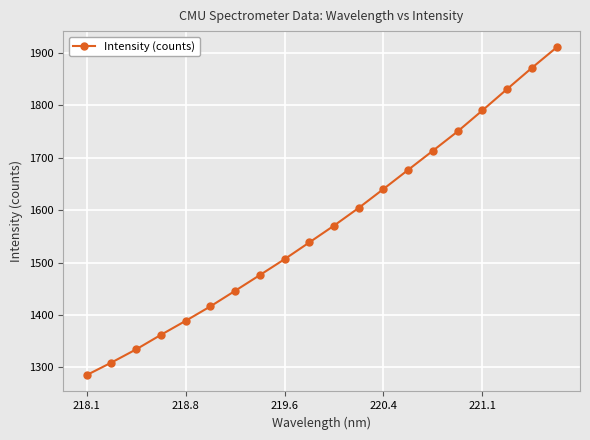

What is the average value?

1571.2